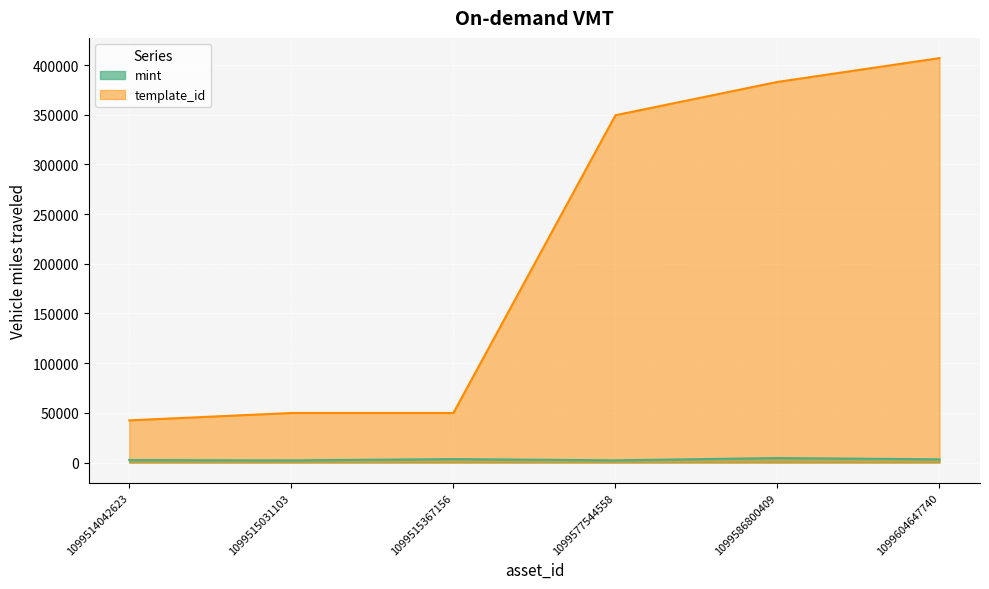

List the series in order of their peak value, lowest first.

mint, template_id